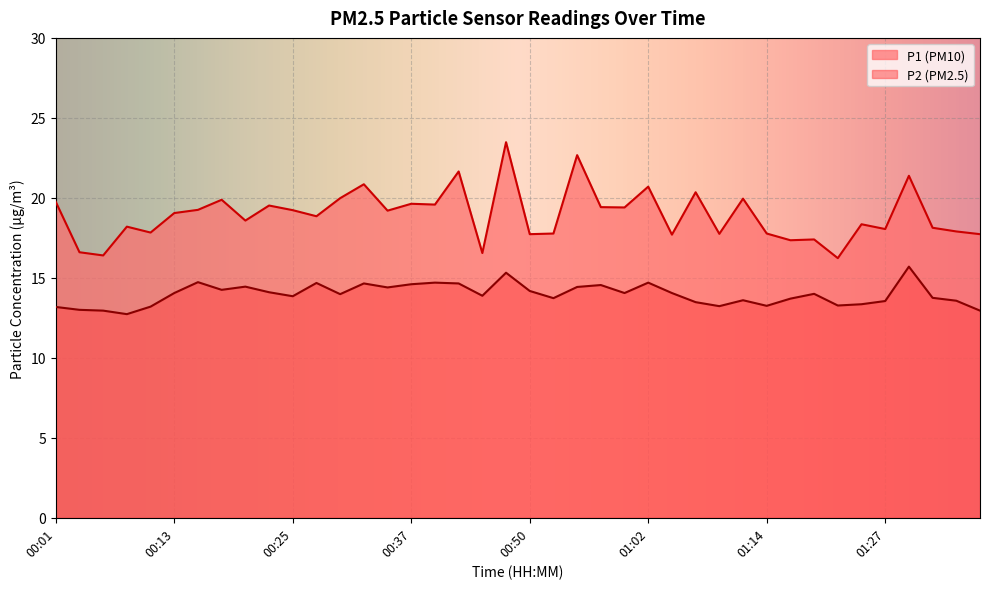

What is the spread (max minus min) of values at 00:13?

5.0